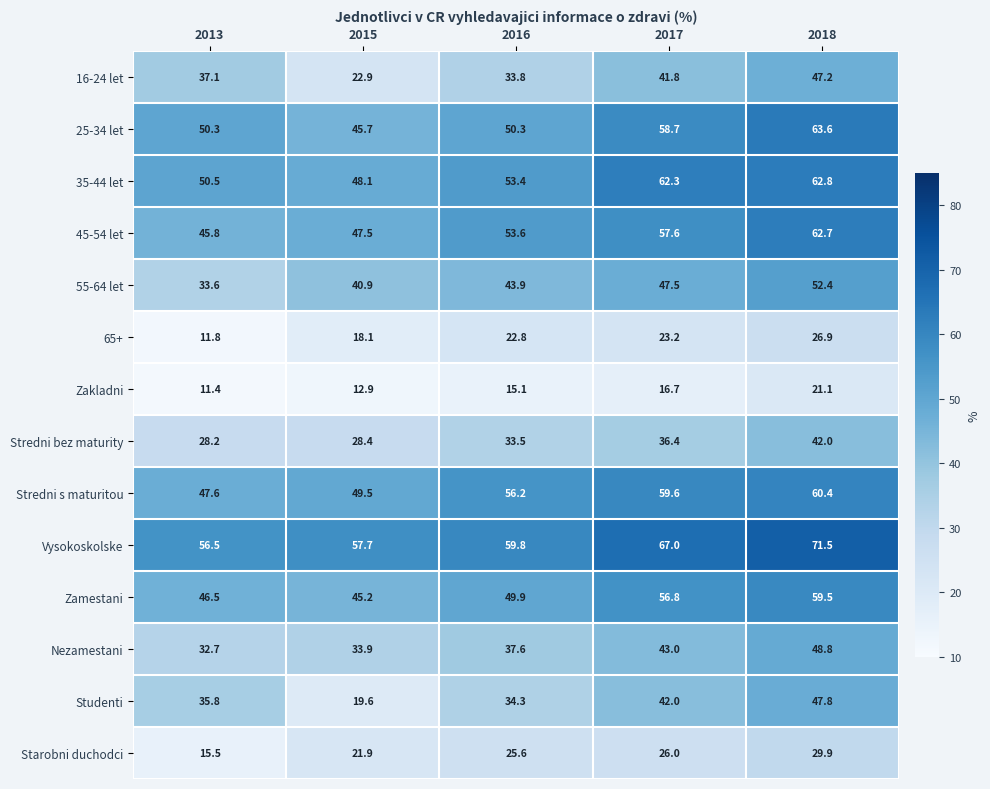

How many data points in 65+ are above 22?

3